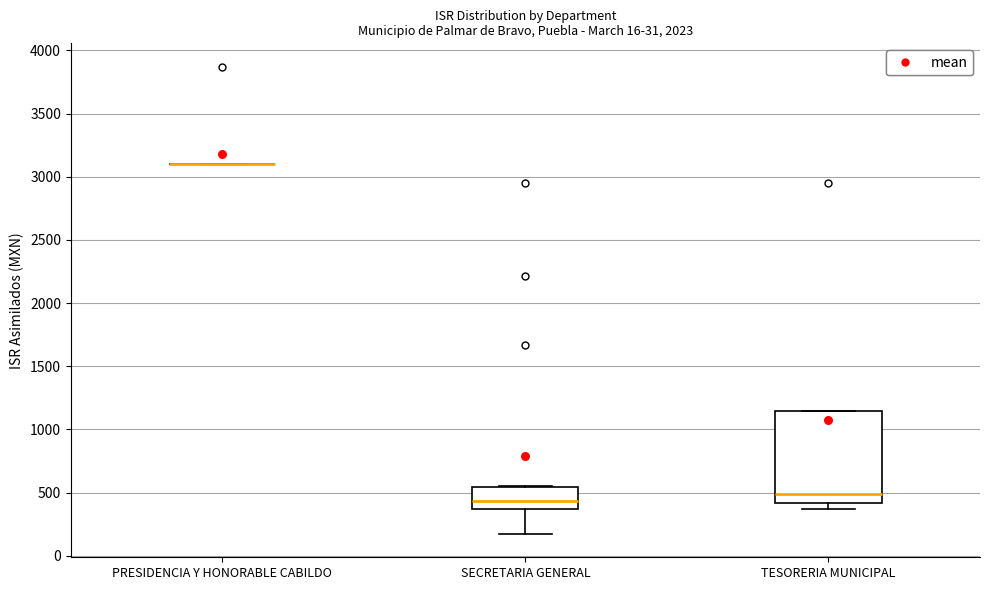

Reading left to right, read every box against the y-axis: the position of its median line, the range the box covers, and the ends of its whiskers. The values are not printed on the chart, so give them approximately, as read against the axis.

PRESIDENCIA Y HONORABLE CABILDO: box collapsed to a line at 3100, whiskers 3100 to 3100
SECRETARIA GENERAL: median 450, box 350 to 550, whiskers 150 to 550
TESORERIA MUNICIPAL: median 500, box 400 to 1150, whiskers 350 to 1150